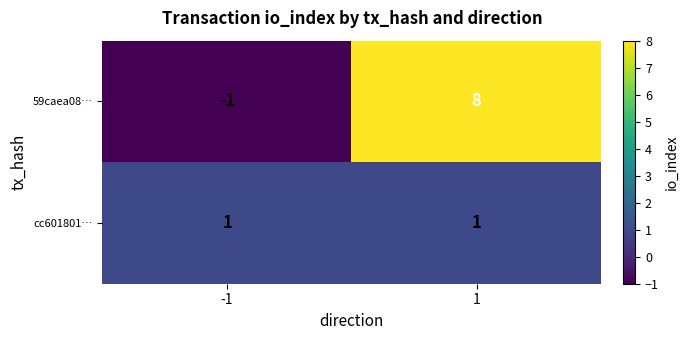

Count the number of data series in this chart.

2